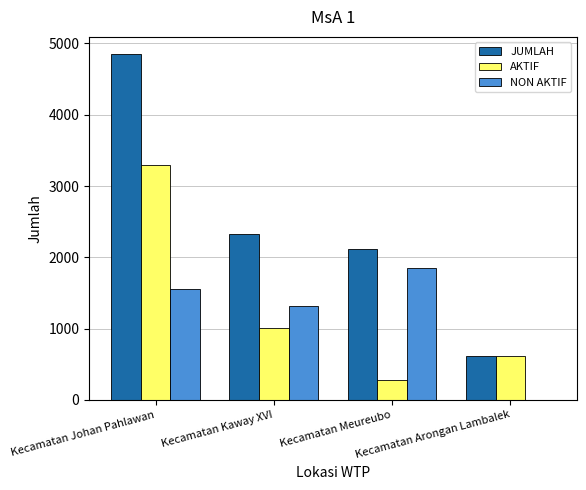

What is the average value of the NON AKTIF series?

1179